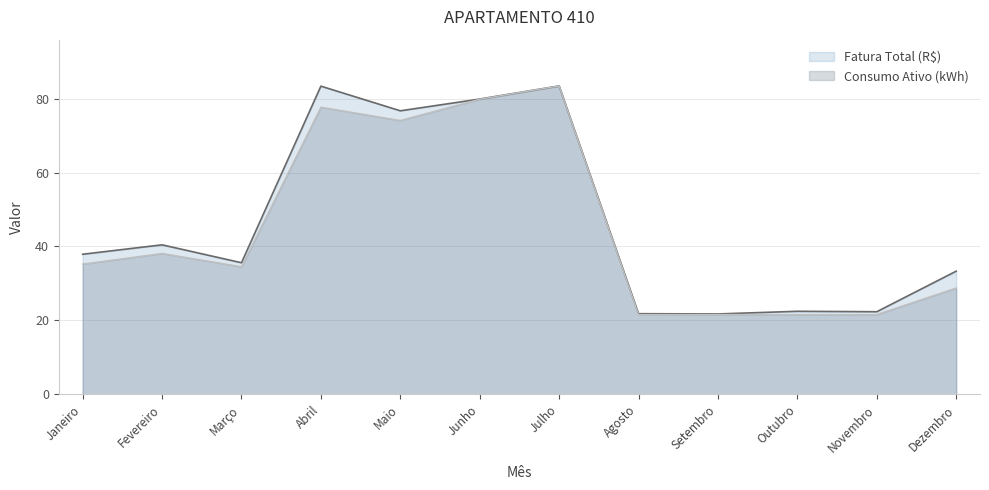

Does the chart have visible grid lines?

Yes